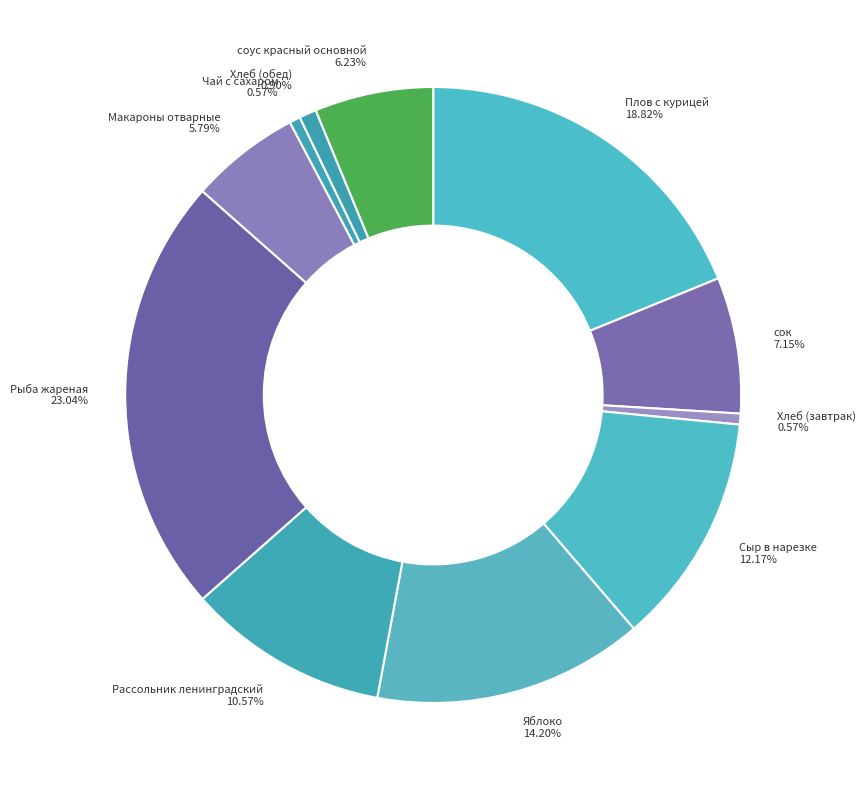

Is сок 7.15% the majority of the pie?

No